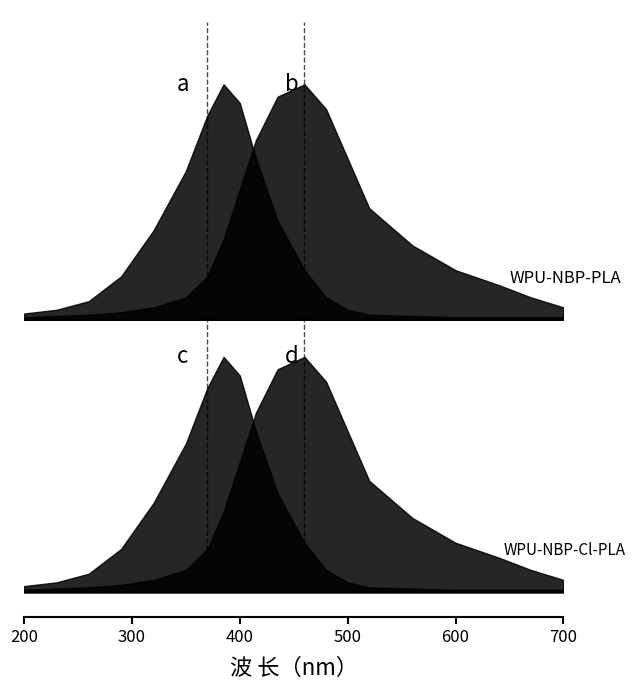

Reading left to right, extract all data points from this chart.

WPU-NBP-PLA_a: 0.1	0.1	0.1	0.3	0.7	1.2	1.6	1.9	1.8	1.3	0.8	0.4	0.2	0.1	0.0	0.0	0.0	0.0	0.0	0.0
WPU-NBP-PLA_b: 0.0	0.0	0.0	0.1	0.1	0.2	0.3	0.7	1.1	1.4	1.8	1.9	1.7	1.3	0.9	0.6	0.4	0.3	0.2	0.1
WPU-NBP-Cl-PLA_c: 0.1	0.1	0.1	0.3	0.7	1.2	1.6	1.9	1.8	1.3	0.8	0.4	0.2	0.1	0.0	0.0	0.0	0.0	0.0	0.0
WPU-NBP-Cl-PLA_d: 0.0	0.0	0.0	0.1	0.1	0.2	0.3	0.7	1.1	1.4	1.8	1.9	1.7	1.3	0.9	0.6	0.4	0.3	0.2	0.1